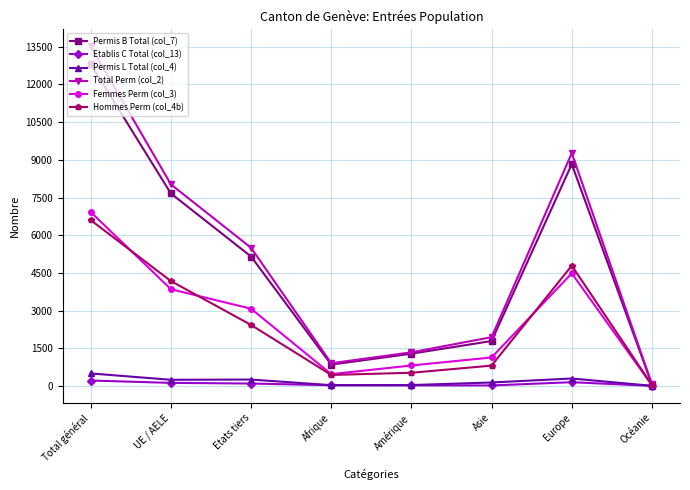

What is the label of the 6th point from the right?

Etats tiers